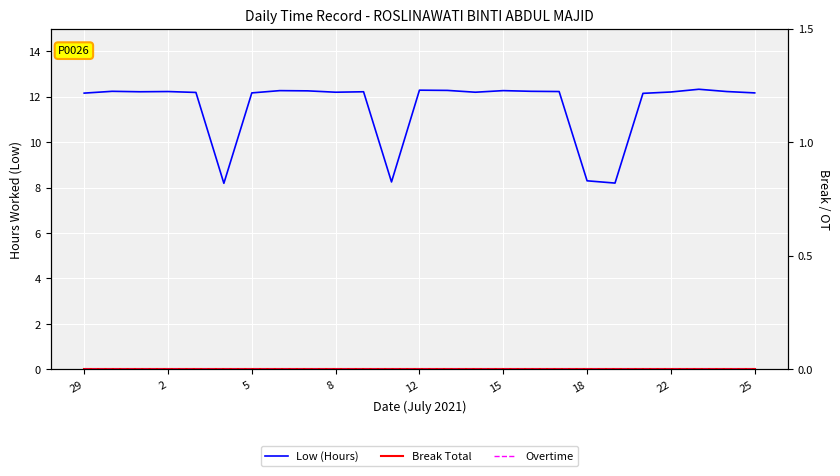

Rank the series by their maximum value, from lowest to highest.

Break Total, Overtime, Low (Hours)